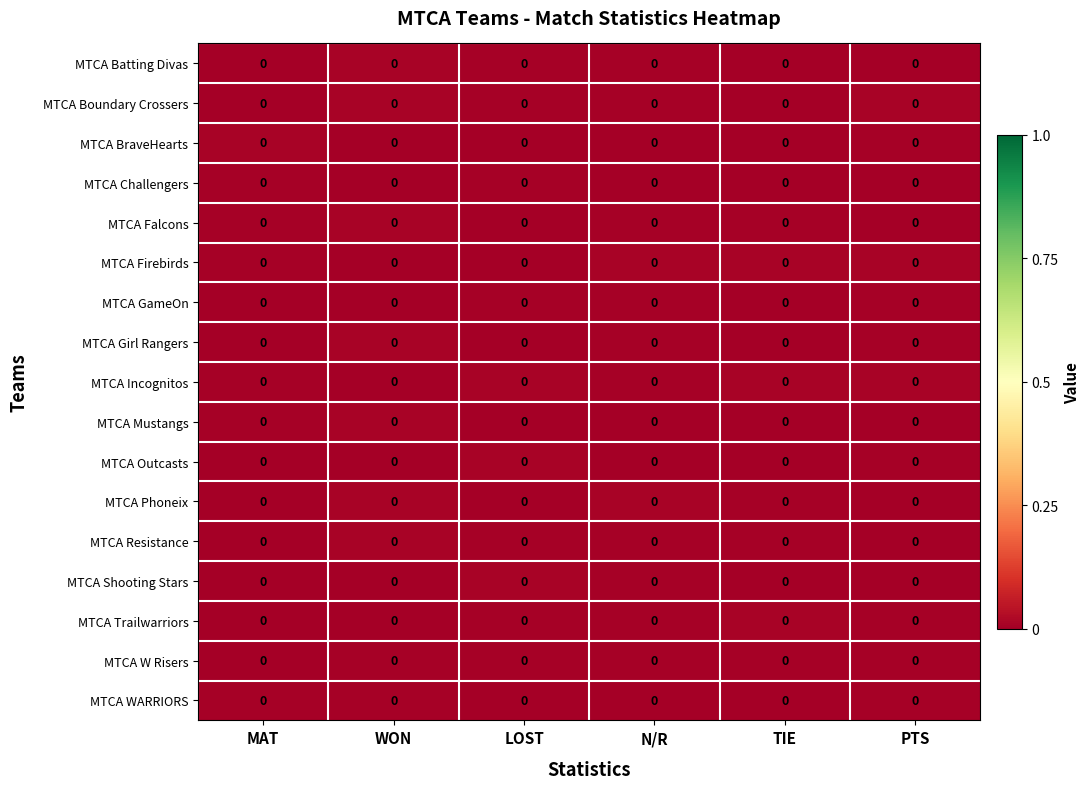

Is the value of MTCA Resistance at MAT greater than the value of MTCA BraveHearts at PTS?

No